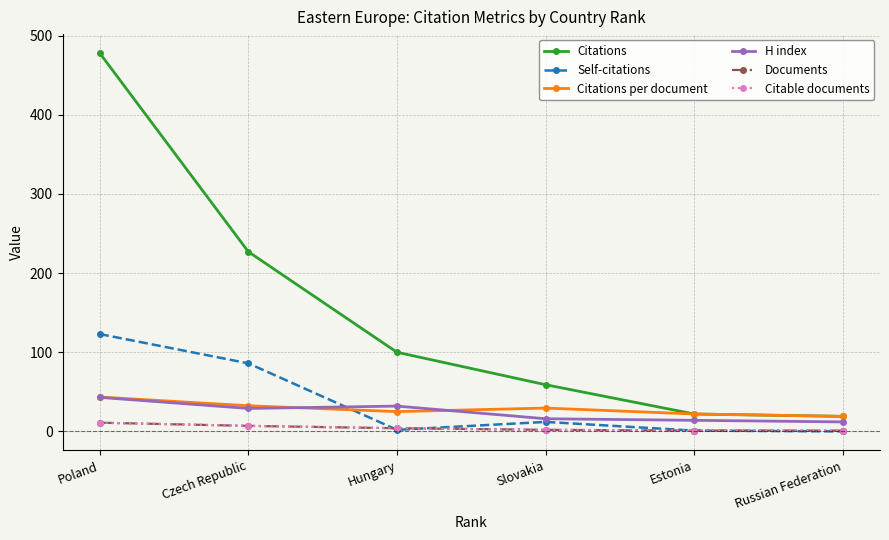

Is this an area chart (filled region under the line)?

No